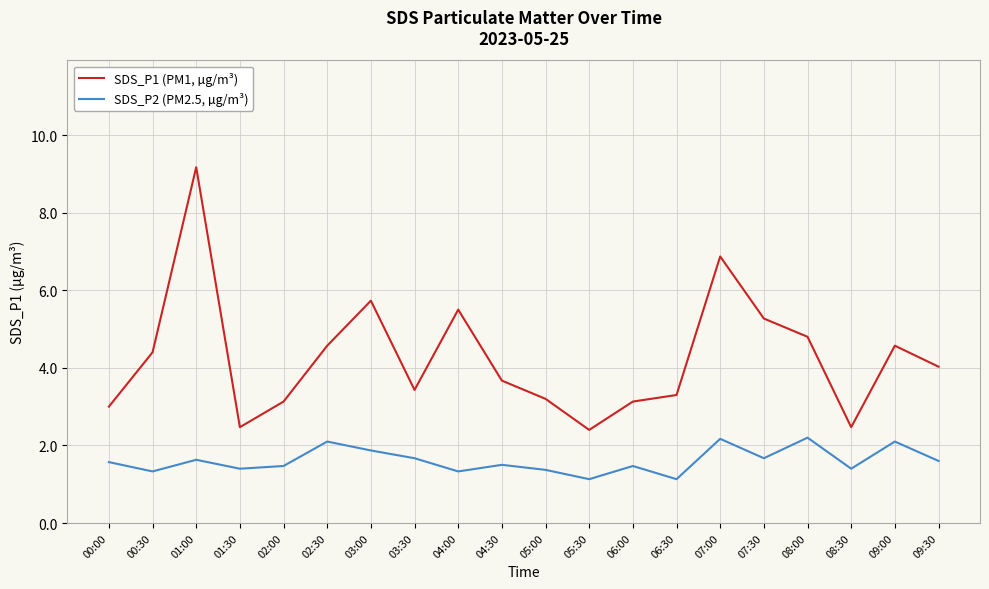

What is the lowest value of the SDS_P2 (PM2.5, µg/m³) series?

1.1